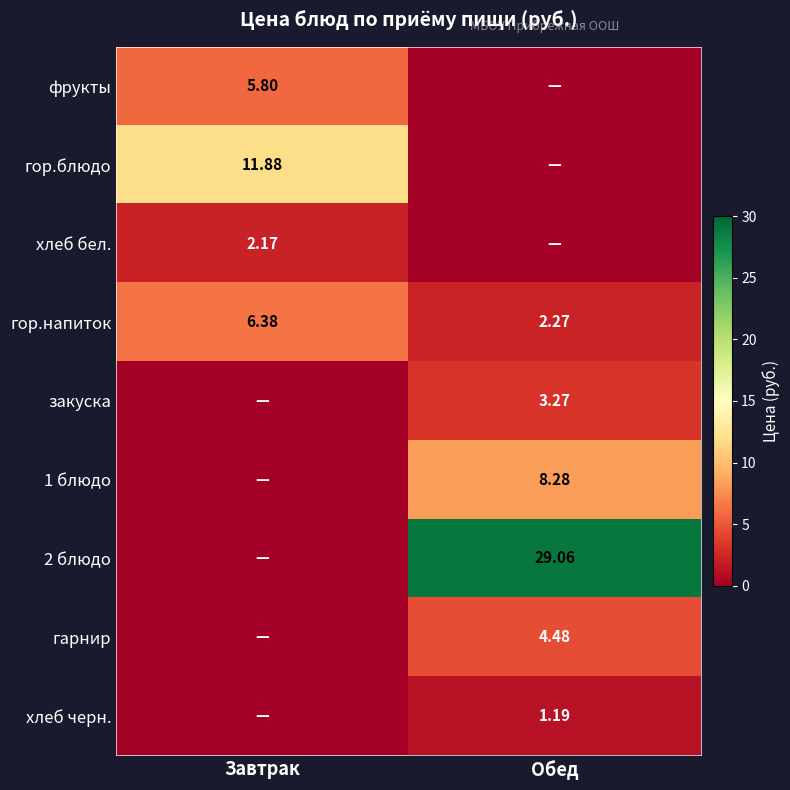

Which category has the lowest value in the гор.напиток series?

Обед